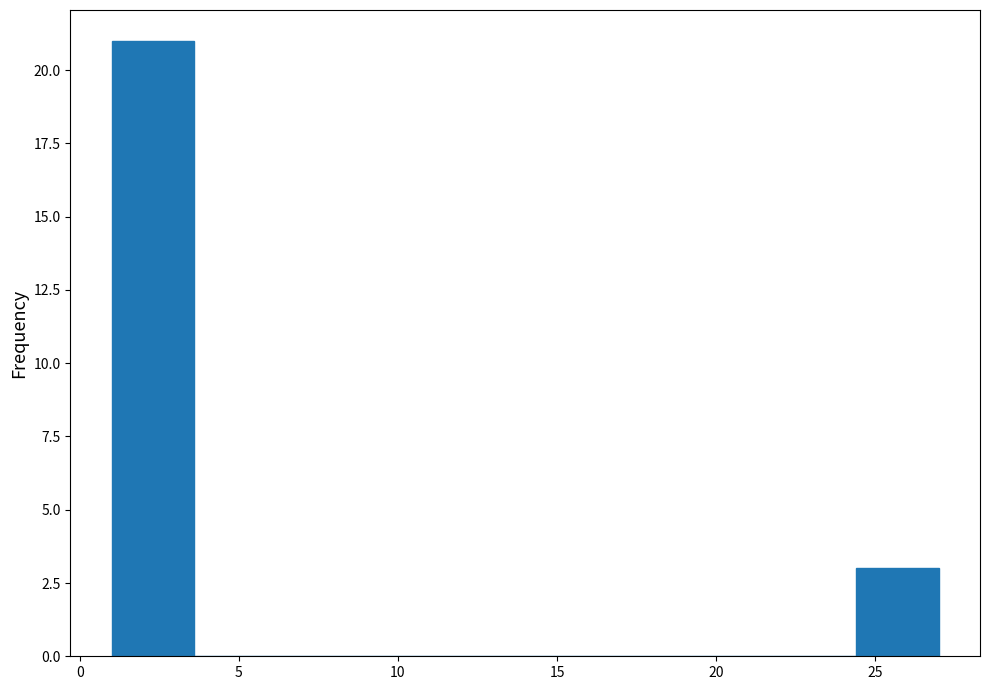

Reading left to right, transcribe this chart: for each bar, give the range it covers on the x-axis and its height. Neither the bar edges nor the heights are printed on the chart, so give them approximately, as read against the axes.

1.0 to 3.6: 21
3.6 to 6.2: 0
6.2 to 8.8: 0
8.8 to 11.4: 0
11.4 to 14.0: 0
14.0 to 16.6: 0
16.6 to 19.2: 0
19.2 to 21.8: 0
21.8 to 24.4: 0
24.4 to 27.0: 3